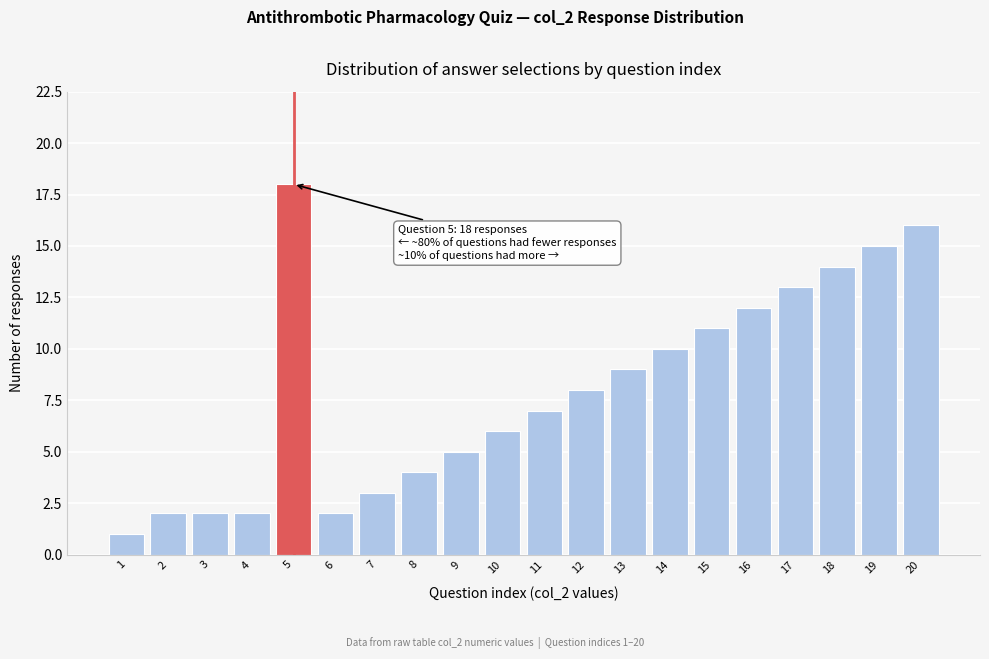

Reading left to right, list all the values displayed in this chart.

1=1	2=2	3=2	4=2	5=18	6=2	7=3	8=4	9=5	10=6	11=7	12=8	13=9	14=10	15=11	16=12	17=13	18=14	19=15	20=16